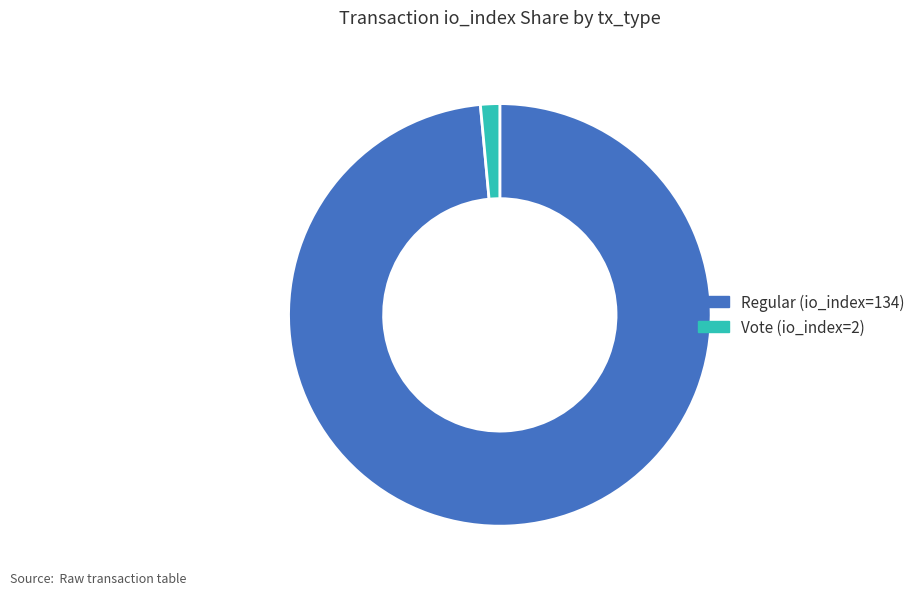

Does Regular (io_index=134) represent more than half of the total?

Yes